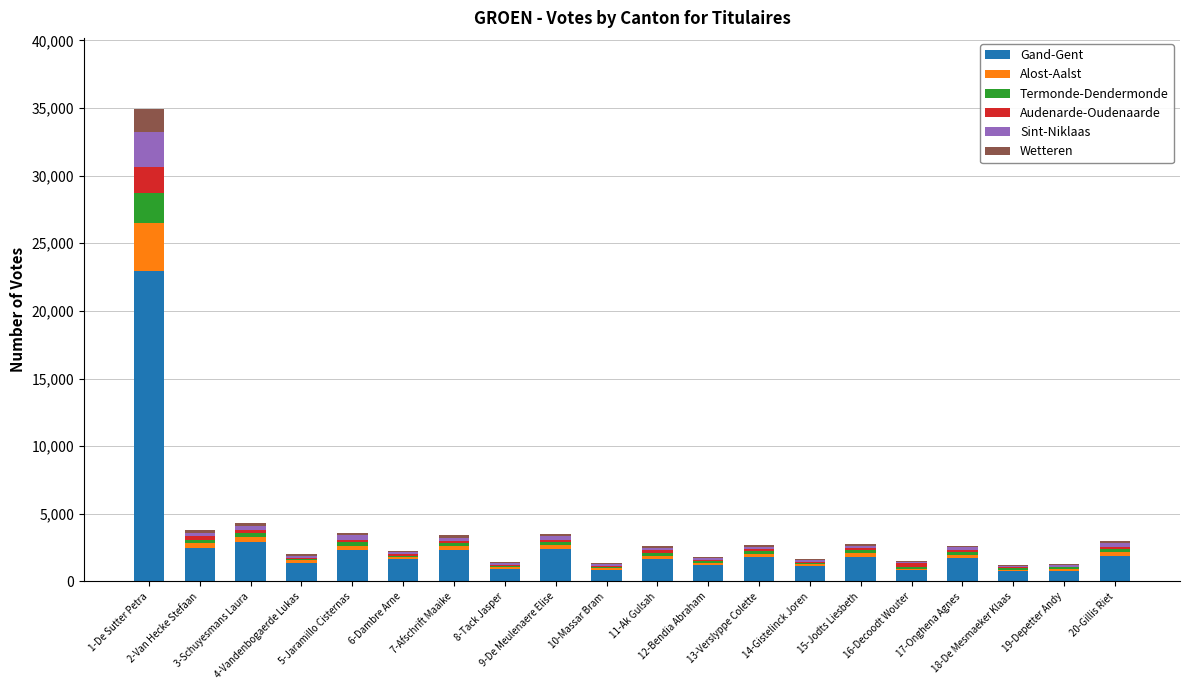

What is the maximum value for Gand-Gent?

22966